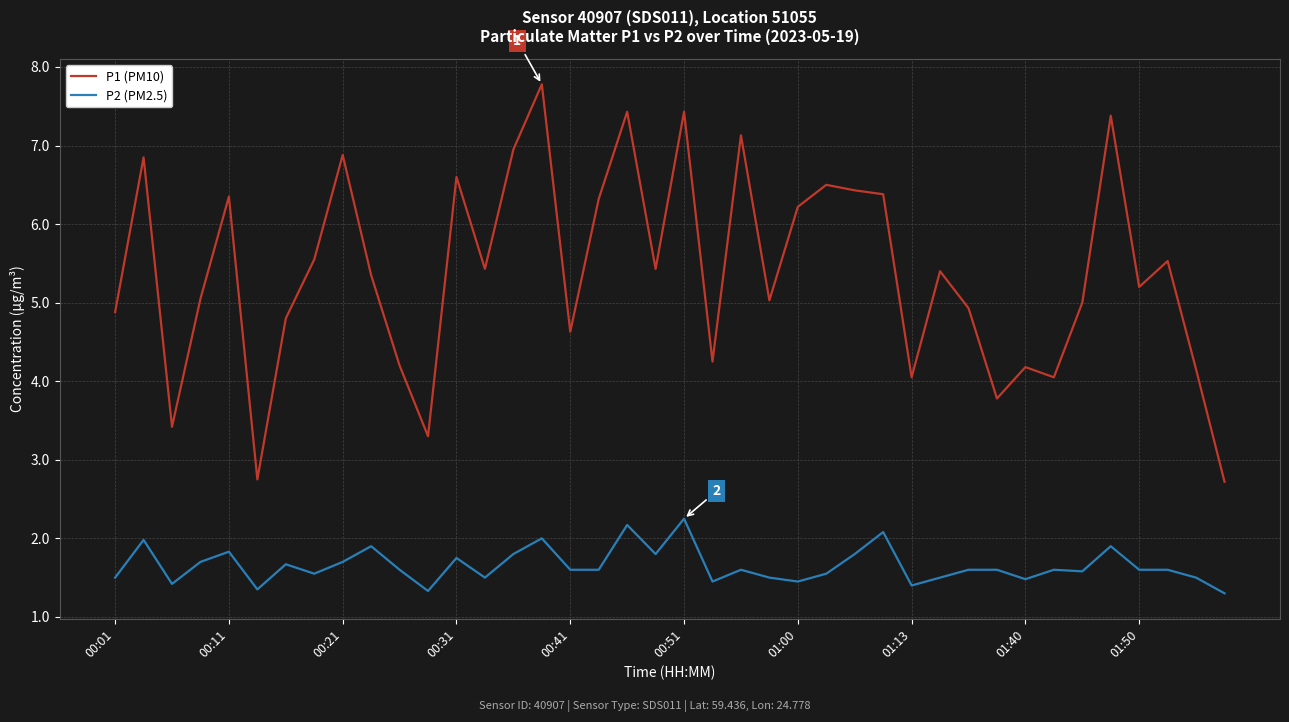

What is the sum of all P1 (PM10) values?

215.7